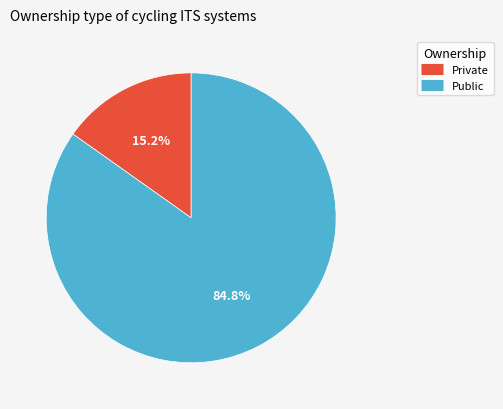

Does any single category account for the majority?

Yes